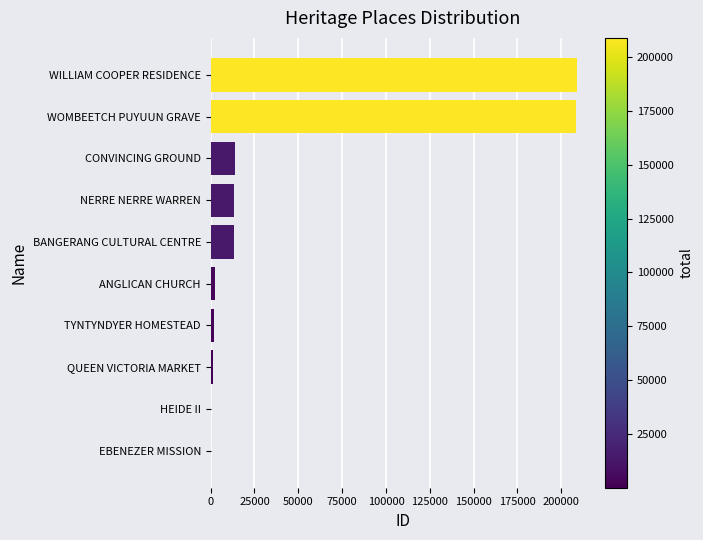

Are the bars horizontal?

Yes